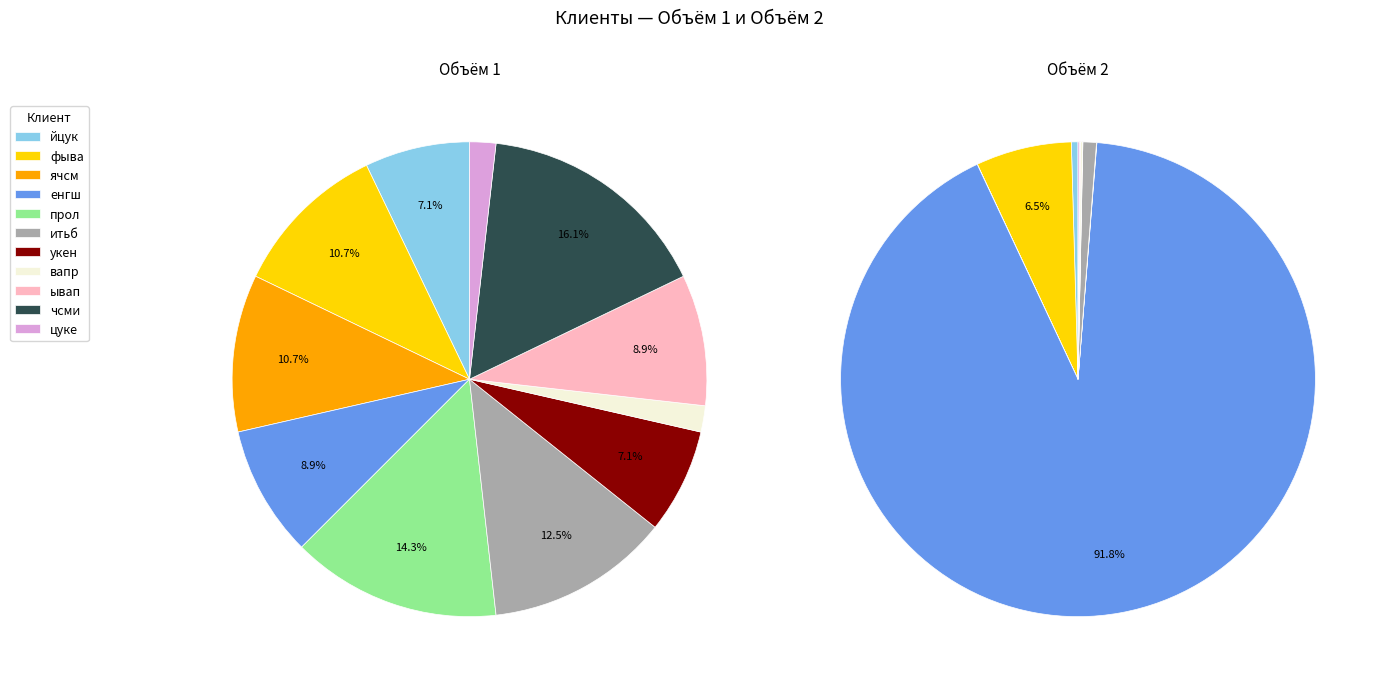

True or false: укен accounts for 1% of the total.

False